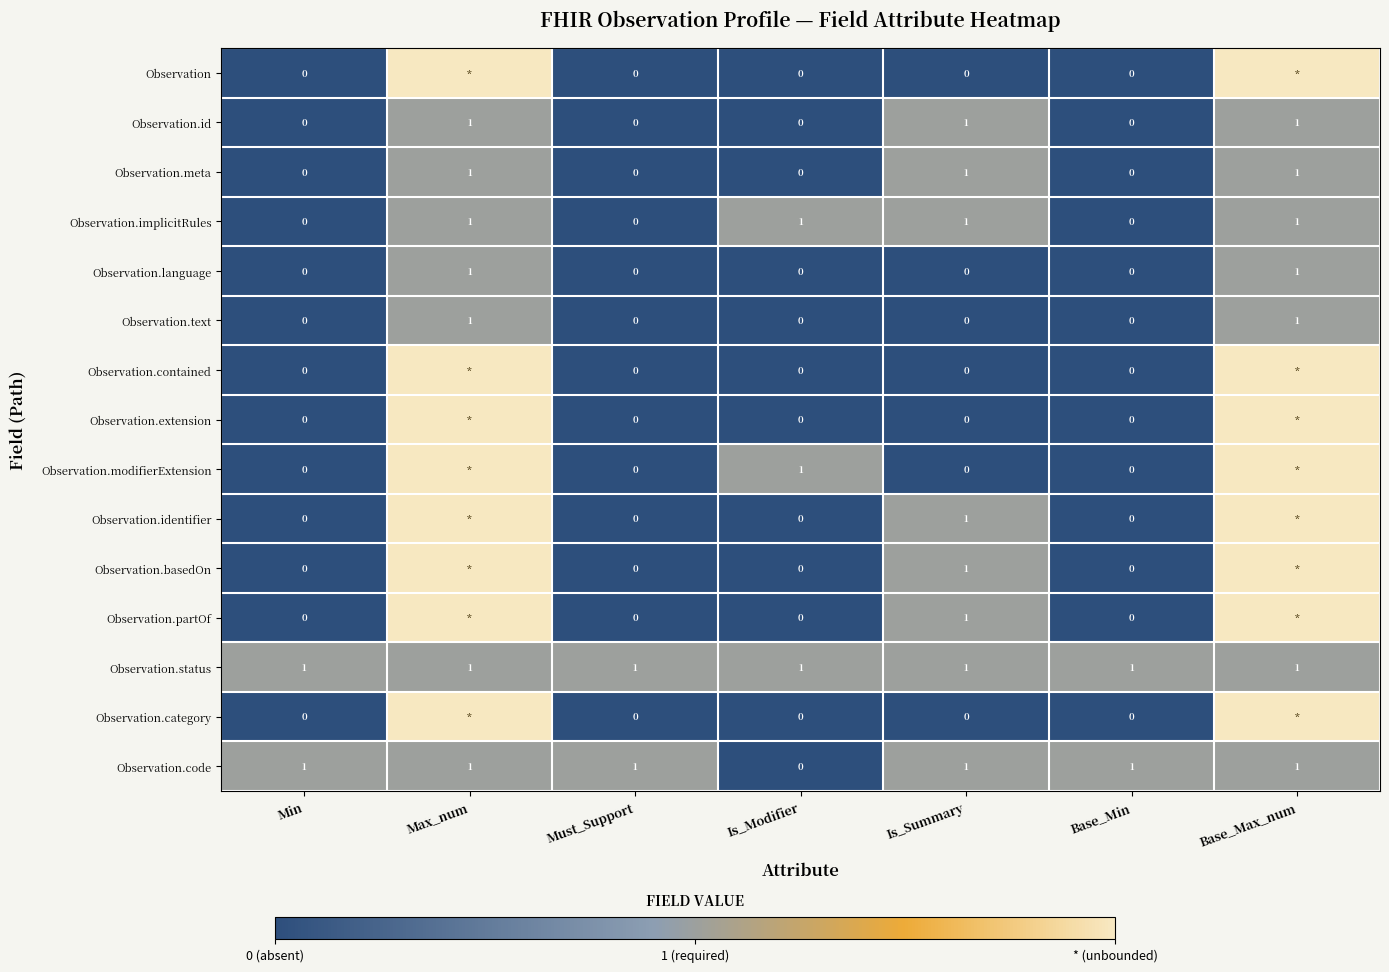

The Observation.implicitRules series shows 1 at Is_Modifier. True or false?

True